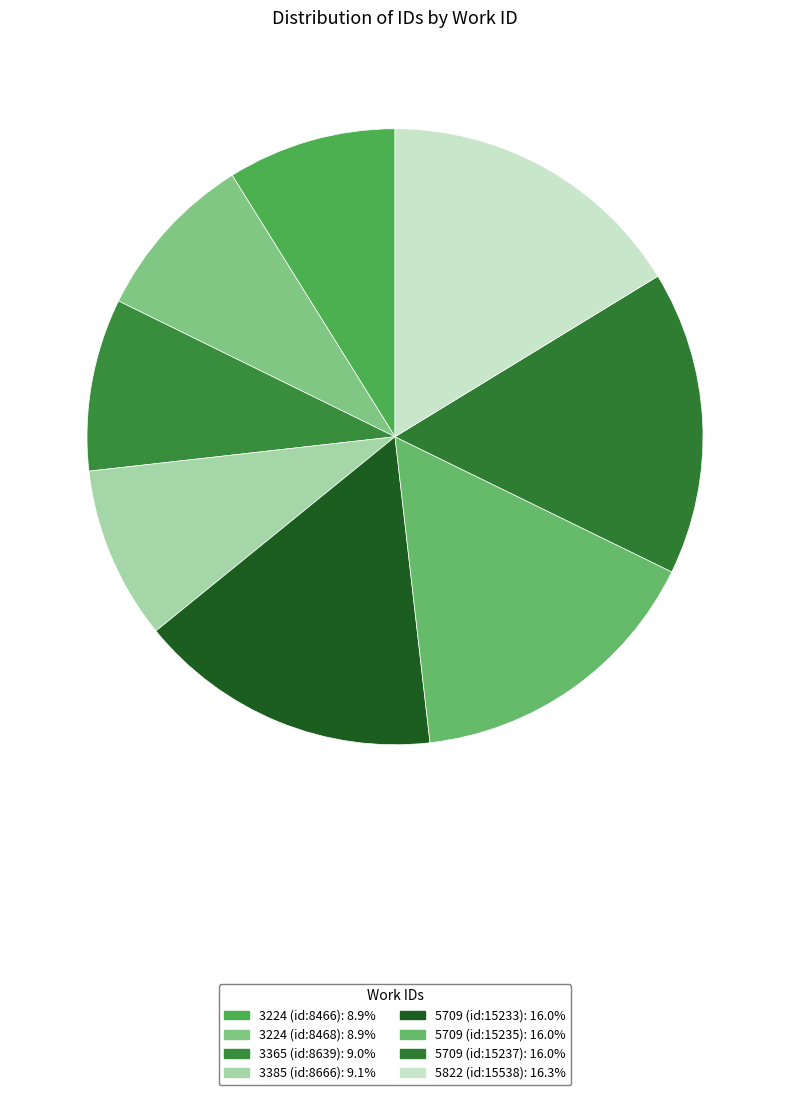

To the nearest percent, what is the combined percentage of 3224 (id:8466) and 5709 (id:15233)?

25%